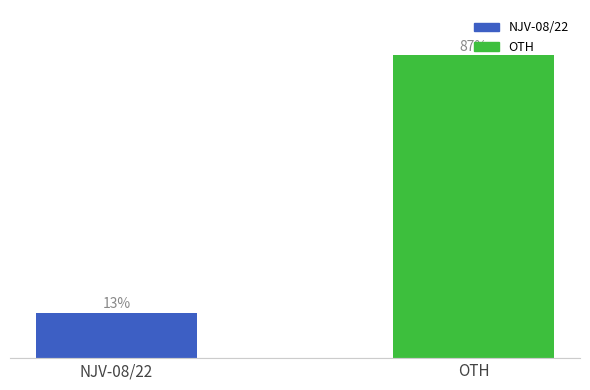

List the labels in order of value, largest first.

OTH, NJV-08/22